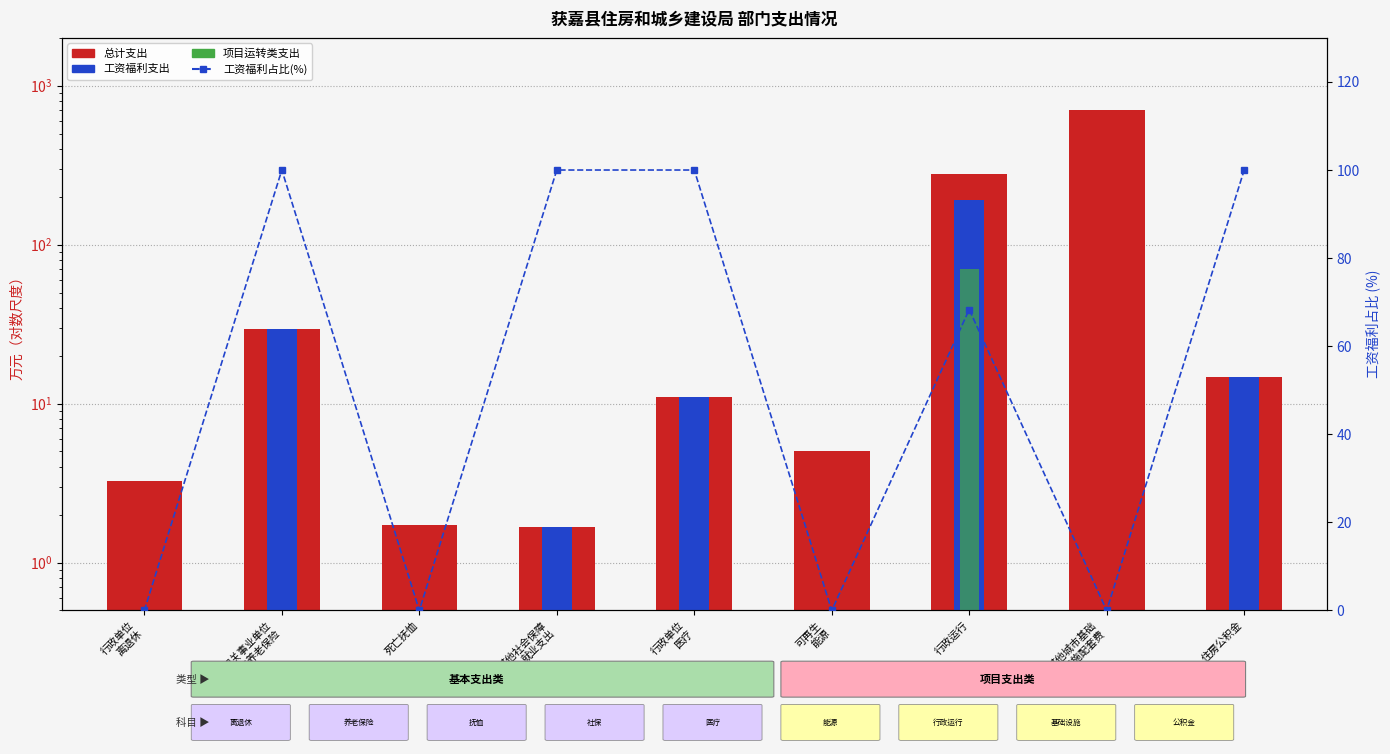

What are all the series names shown in the legend?

总计支出, 工资福利支出, 项目运转类支出, 工资福利占比(%)